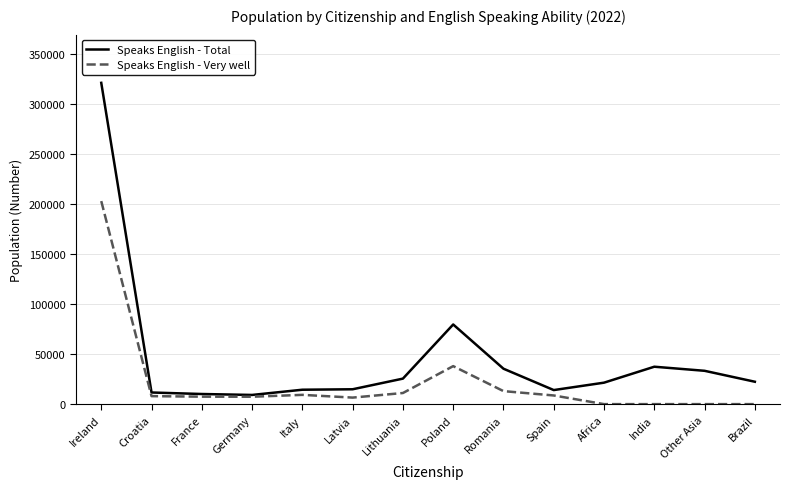

Between Poland and Brazil, which series saw the biggest shift?

Speaks English - Total